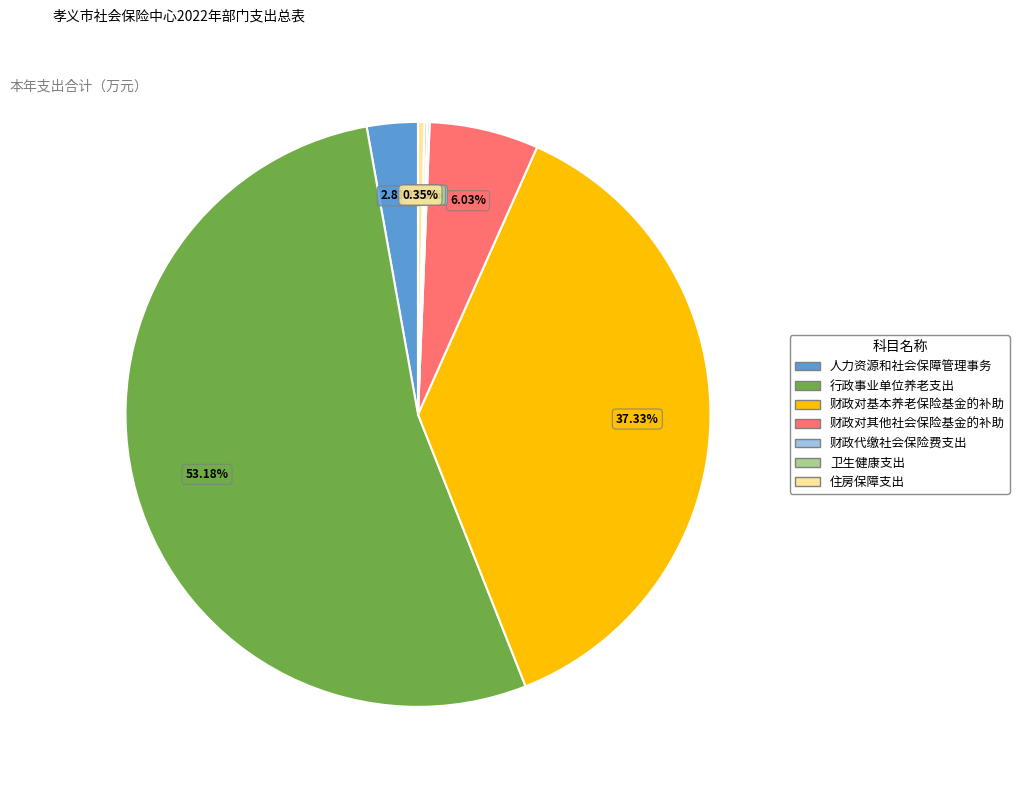

What is the majority slice?

行政事业单位养老支出